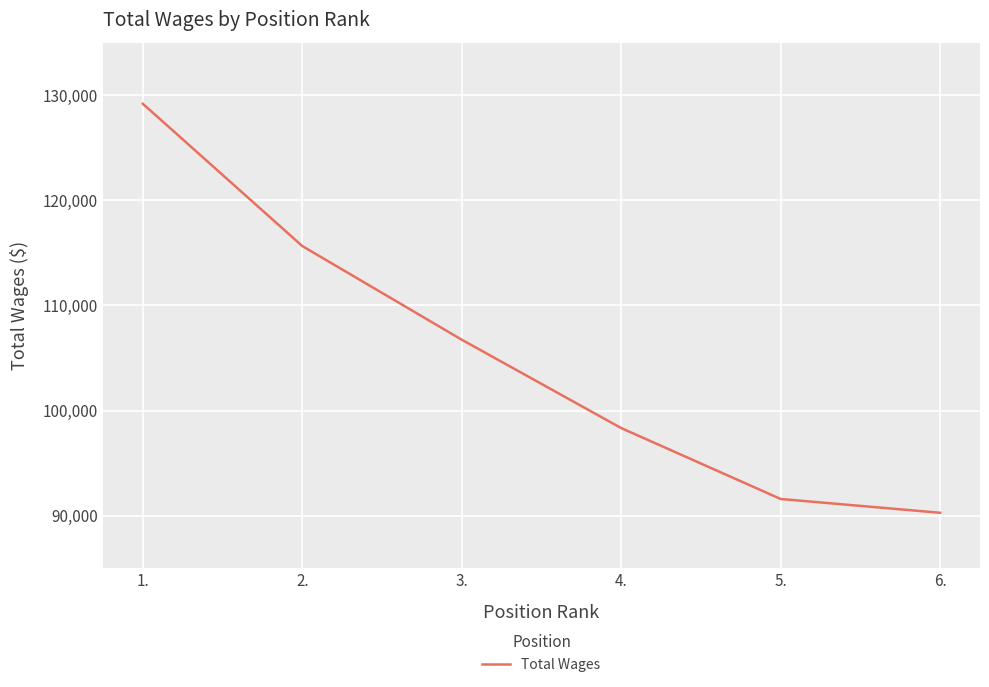

What is the difference between the second highest and minimum values?

25367